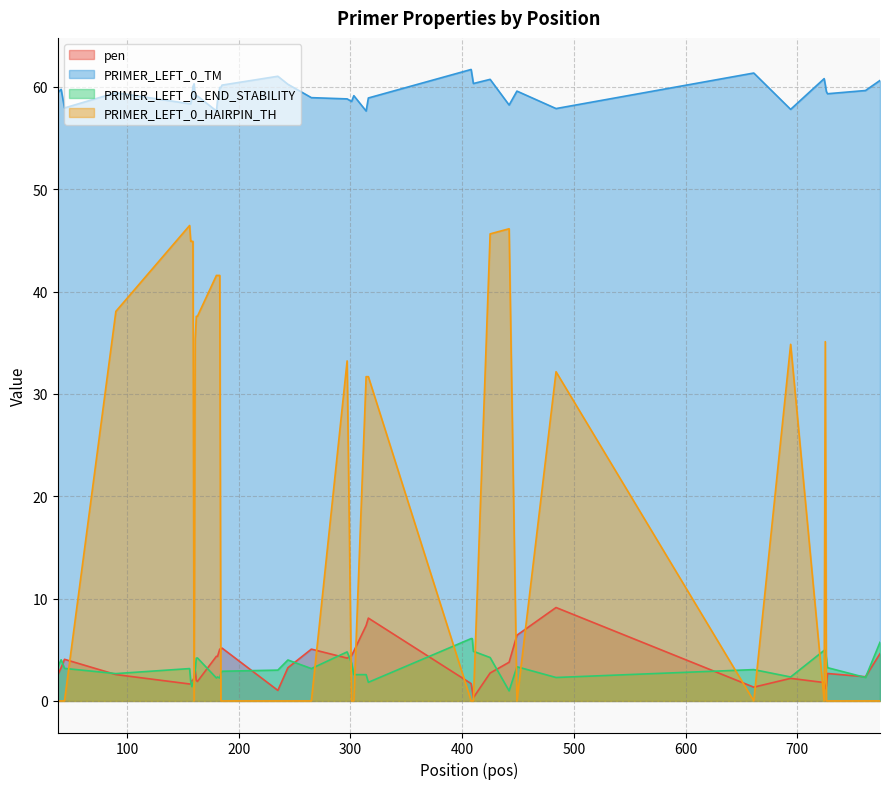

Does the chart have visible grid lines?

Yes